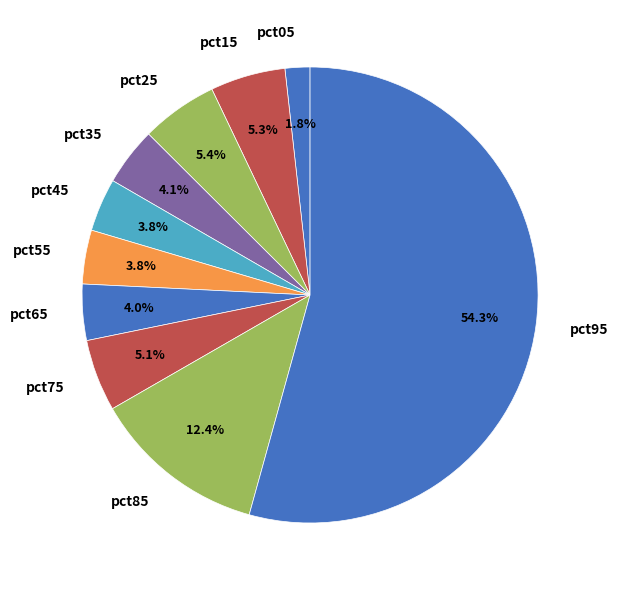

What is the largest slice in the pie chart?

pct95